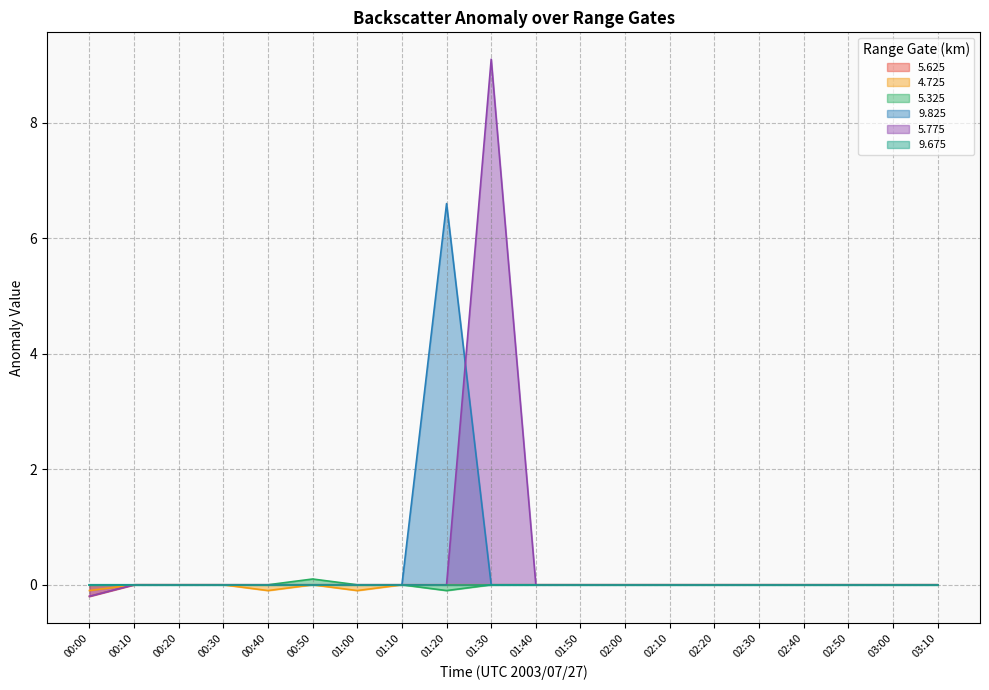

The 5.775 series shows 0.0 at 01:00. True or false?

True